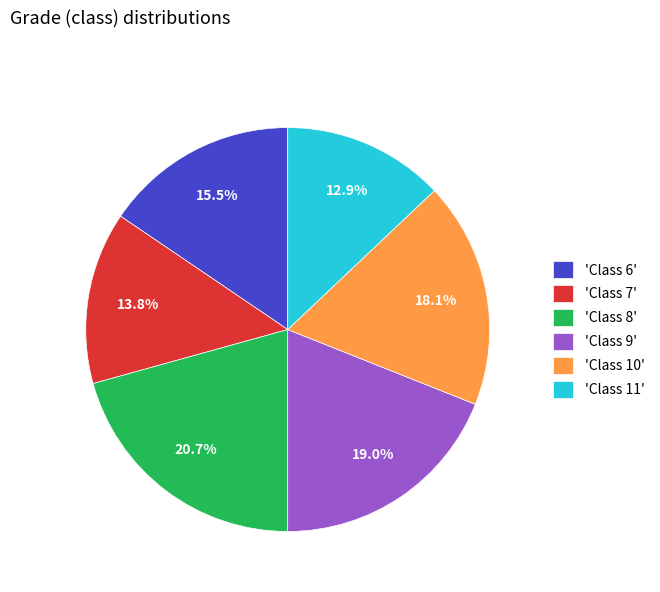

How many slices are in this pie chart?

6